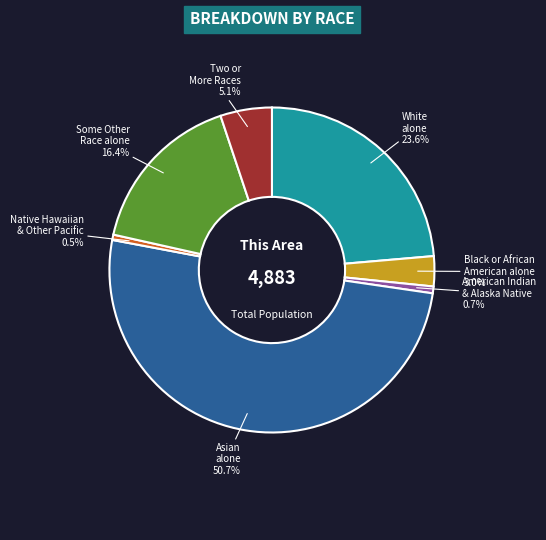

Does any single category account for the majority?

Yes